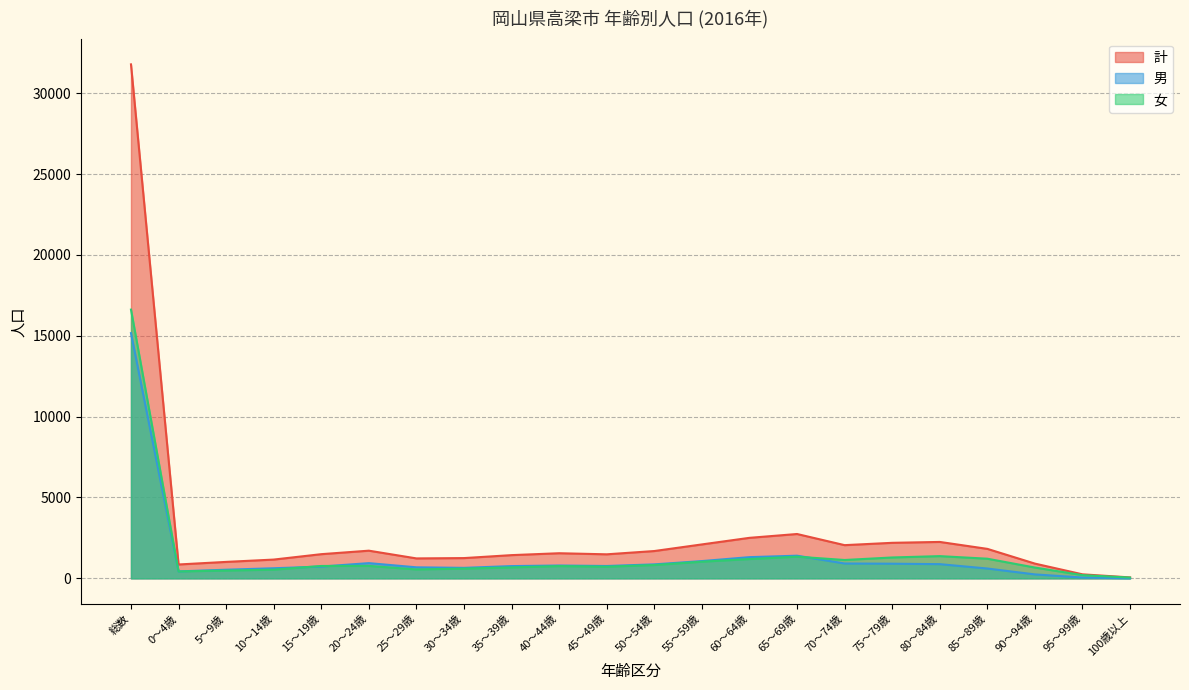

What is the average value of the 計 series?

2889